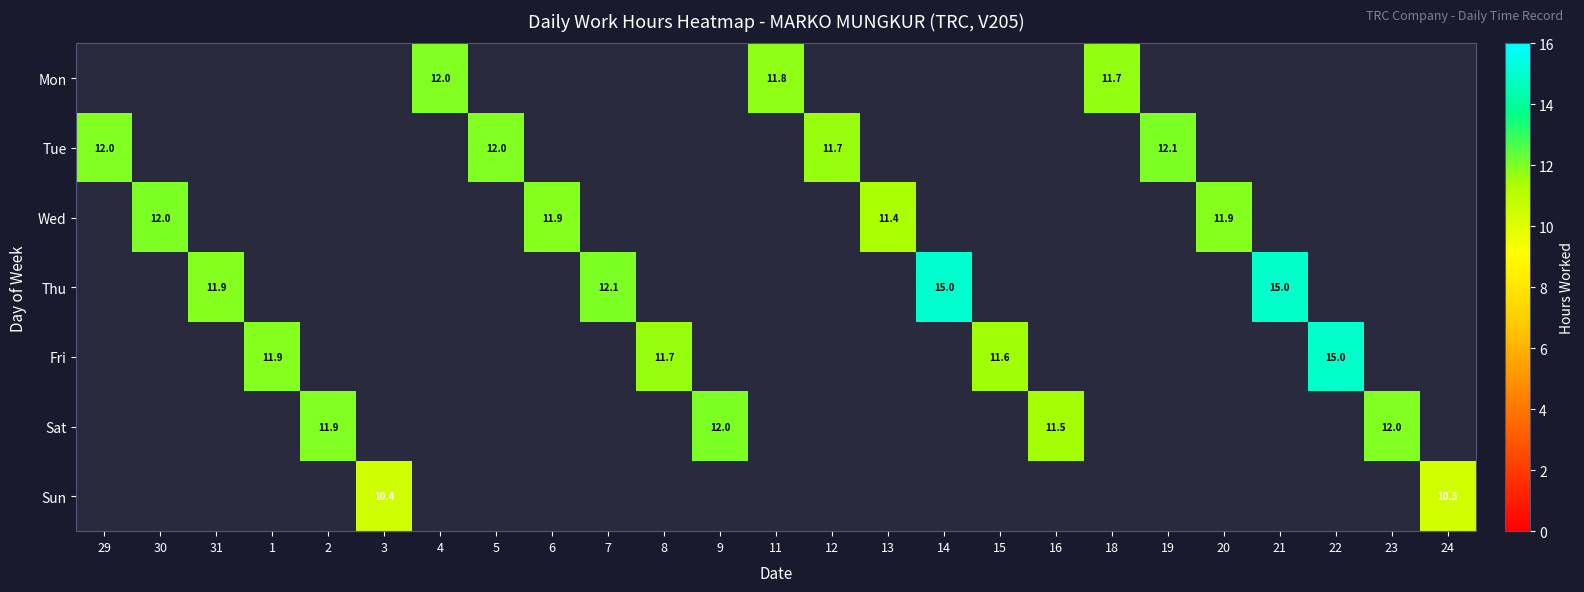

How many categories are shown in the chart?

25